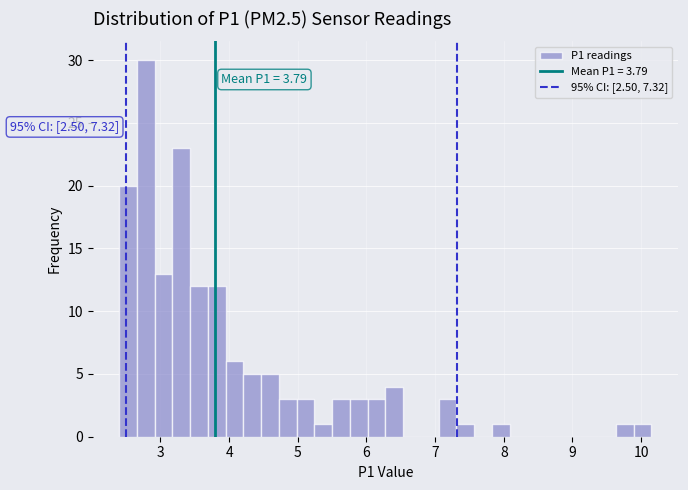

Read against the x-axis, roughly where is the centre of the tallest bar?

2.8